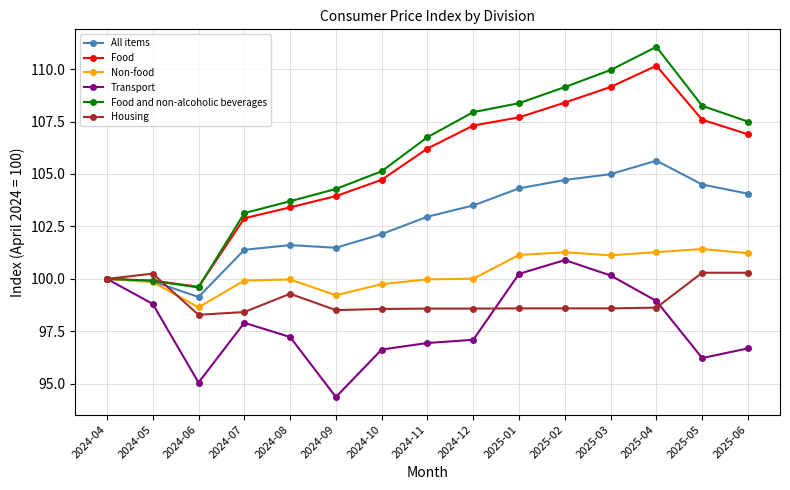

How many interior local valleys does the Food series have?

1